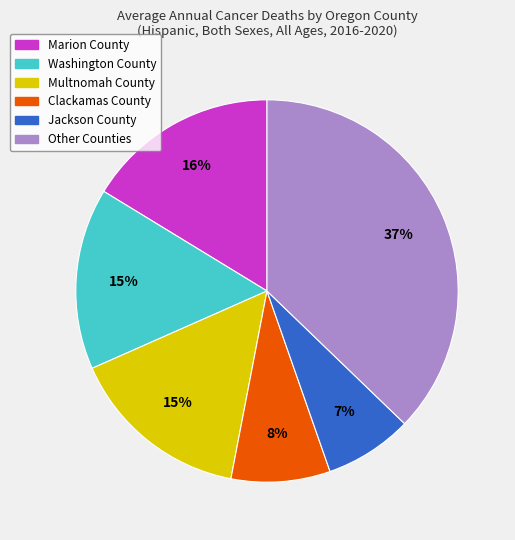

To the nearest percent, what is the average slice percentage?

17%